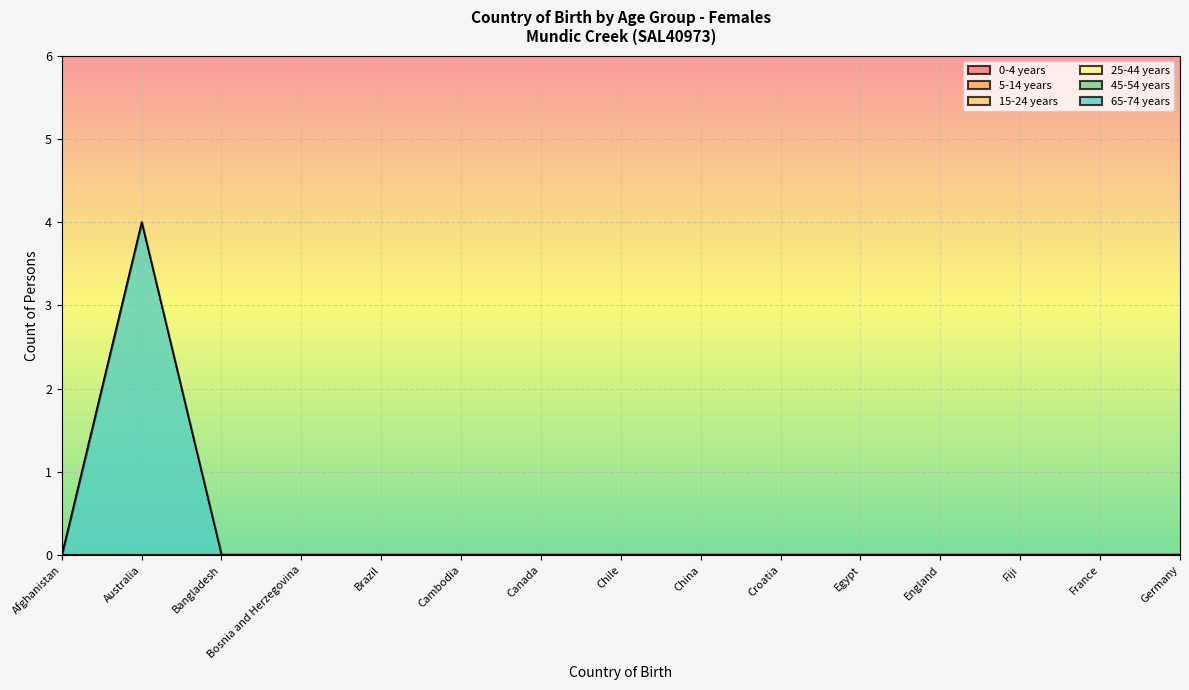

True or false: 25-44 years has more than 1 interior local peaks.

False